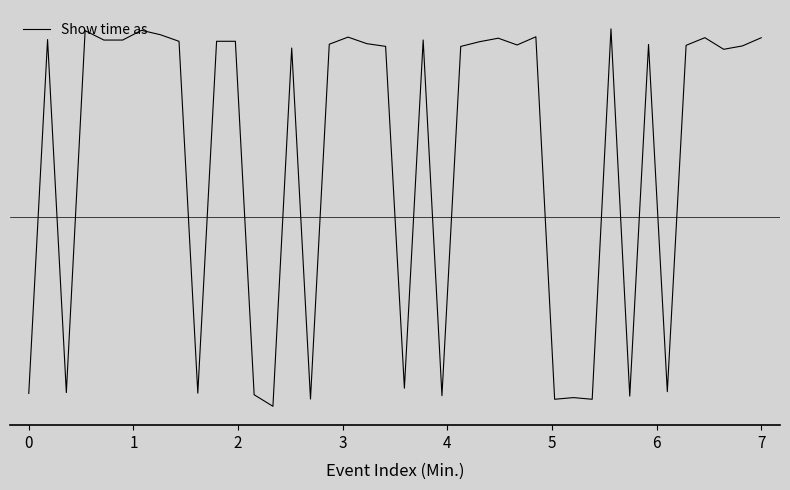

Reading right to left, what are all the values shown in this chart?

0.5	0.5	0.5	0.5	0.5	-0.5	0.5	-0.5	0.5	-0.5	-0.5	-0.5	0.5	0.5	0.5	0.5	0.5	-0.5	0.5	-0.5	0.5	0.5	0.5	0.5	-0.5	0.5	-0.5	-0.5	0.5	0.5	-0.5	0.5	0.5	0.5	0.5	0.5	0.5	-0.5	0.5	-0.5